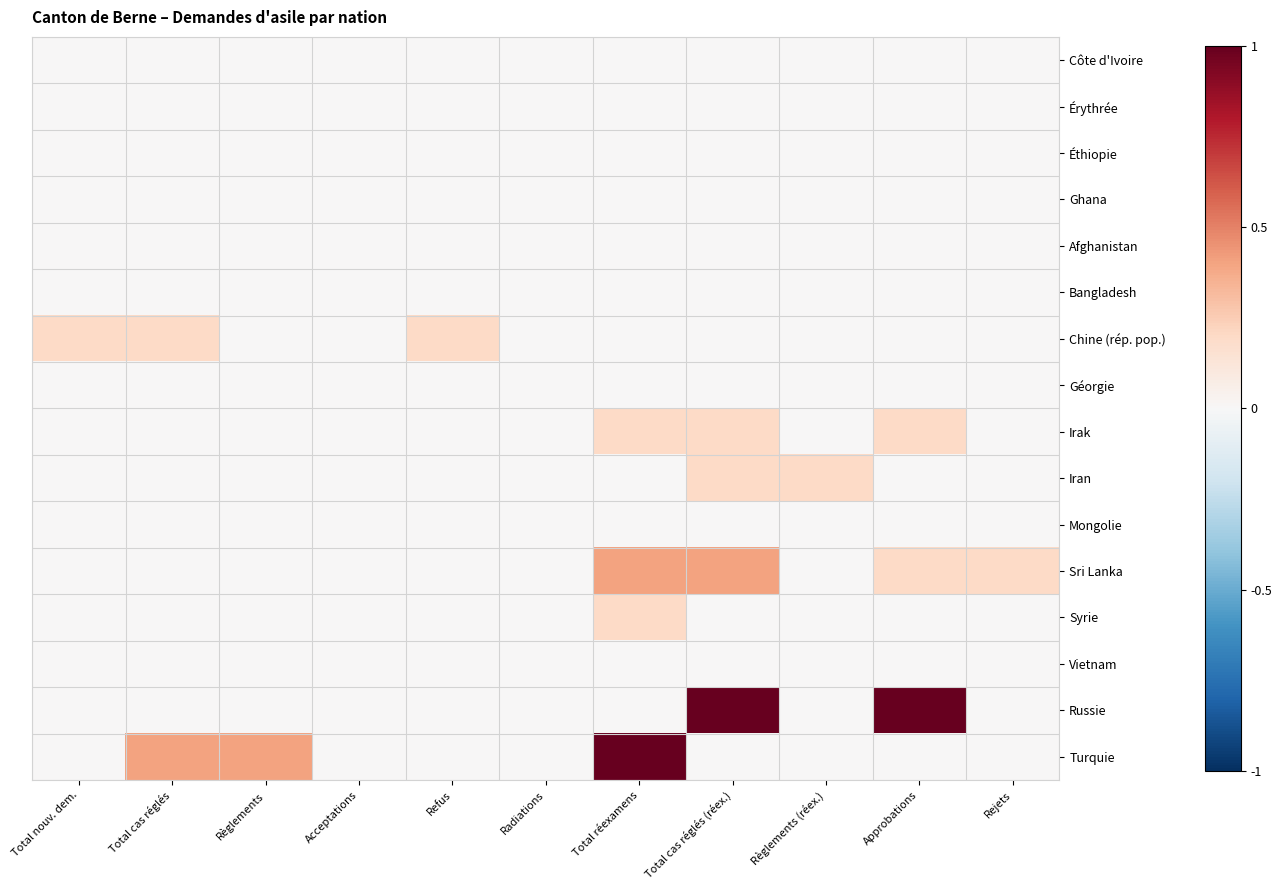

Which series has the widest spread of values?

Russie